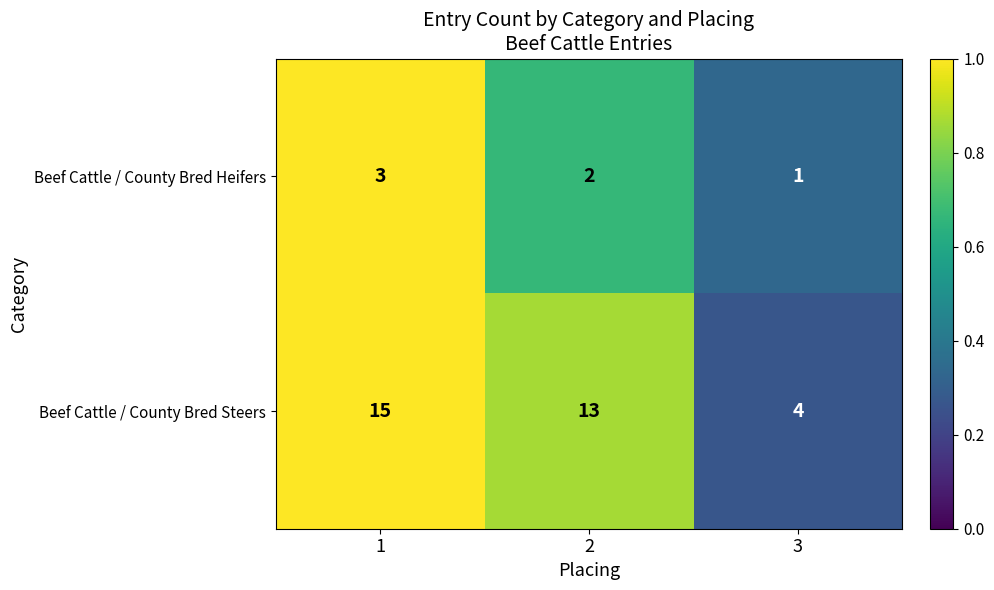

Is the value of Beef Cattle / County Bred Steers at 3 greater than the value of Beef Cattle / County Bred Heifers at 2?

Yes